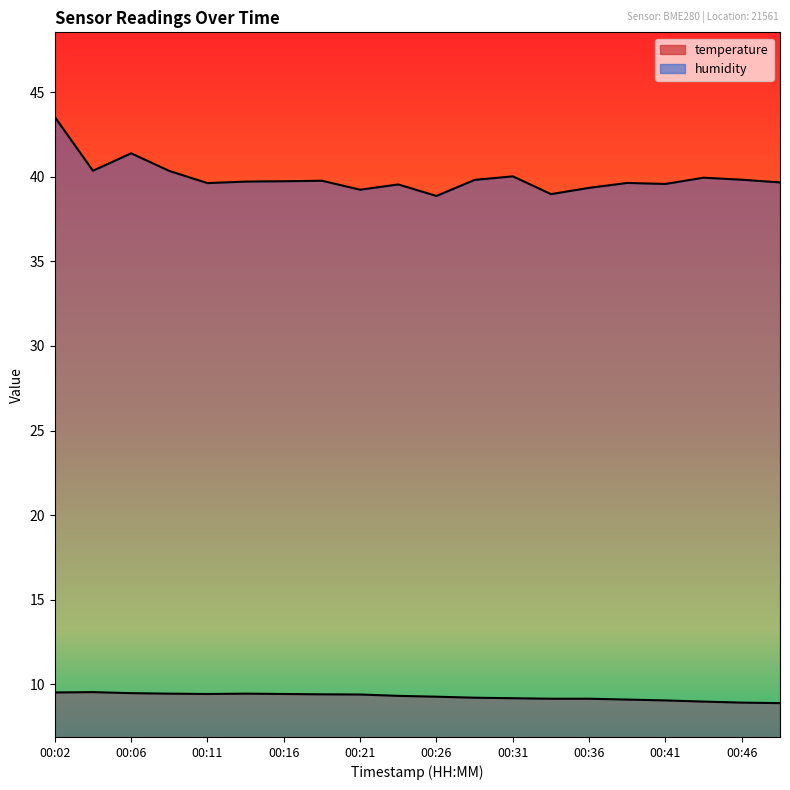

What is the approximate value of humidity at 00:38?

39.6